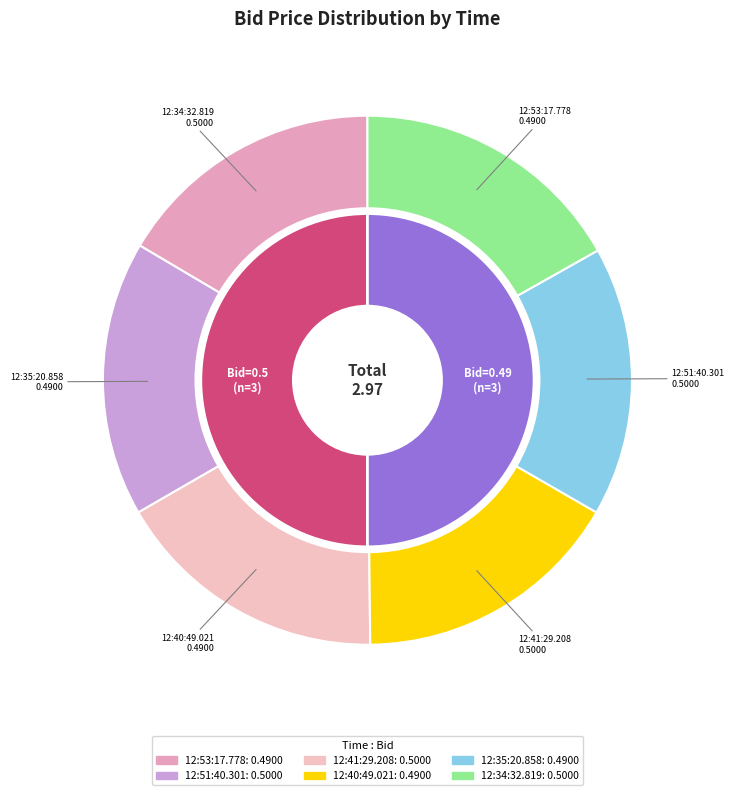

Which category has the smallest portion of the pie?

12:53:17.778